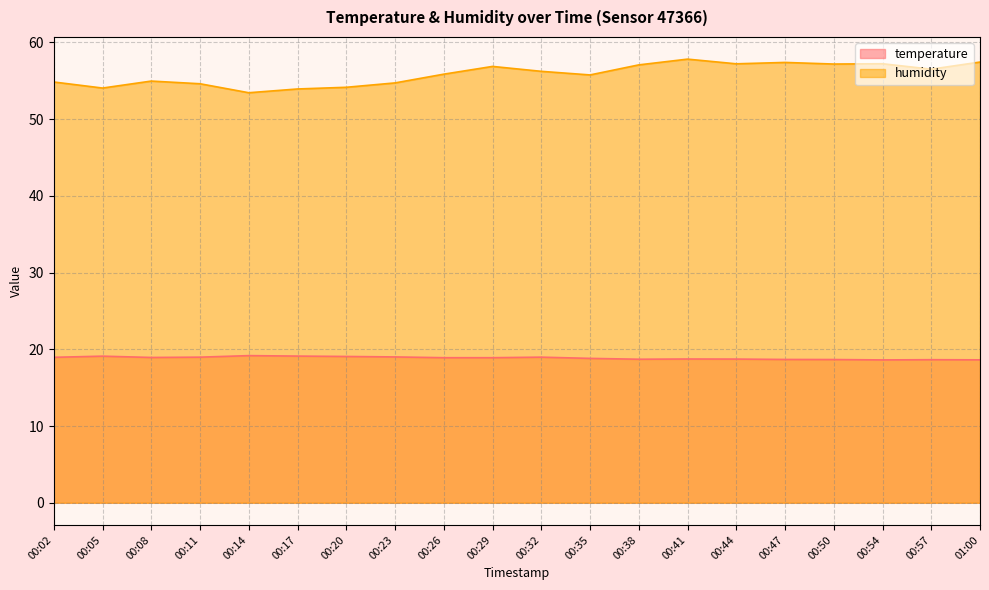

Reading left to right, transcribe all the data shown in this chart.

temperature: 00:02=19.0	00:05=19.1	00:08=18.9	00:11=19.0	00:14=19.2	00:17=19.1	00:20=19.1	00:23=19.0	00:26=18.9	00:29=18.9	00:32=19.0	00:35=18.8	00:38=18.7	00:41=18.7	00:44=18.7	00:47=18.7	00:50=18.7	00:54=18.6	00:57=18.6	01:00=18.6
humidity: 00:02=54.9	00:05=54.1	00:08=55.0	00:11=54.6	00:14=53.5	00:17=53.9	00:20=54.2	00:23=54.7	00:26=55.9	00:29=56.9	00:32=56.2	00:35=55.8	00:38=57.1	00:41=57.8	00:44=57.2	00:47=57.4	00:50=57.2	00:54=57.2	00:57=56.5	01:00=57.5